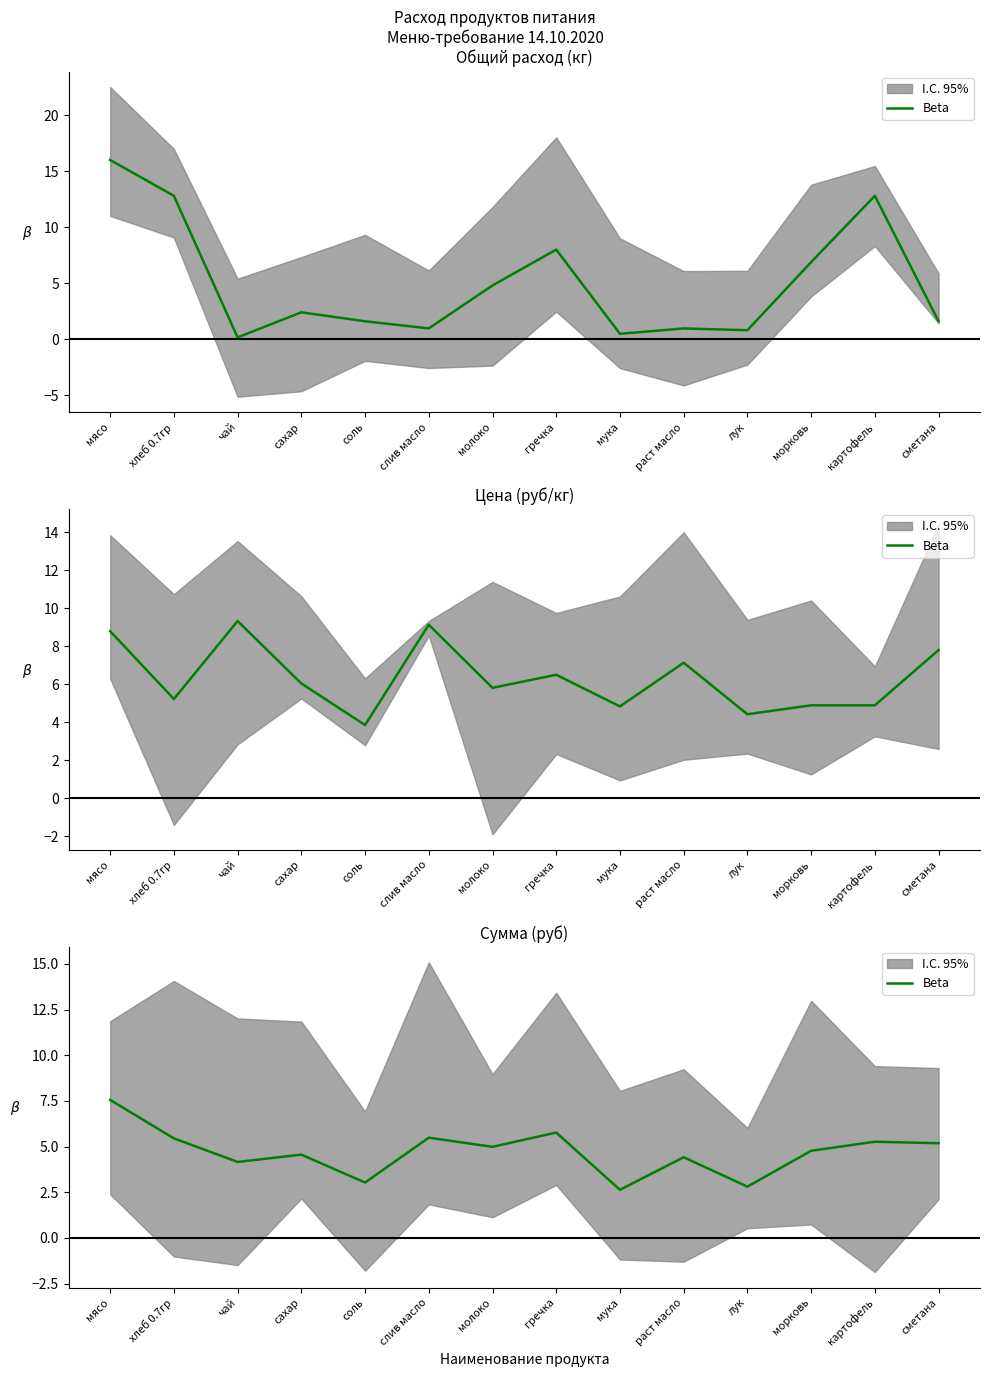

Is it true that the value at сахар is 6.1?

False